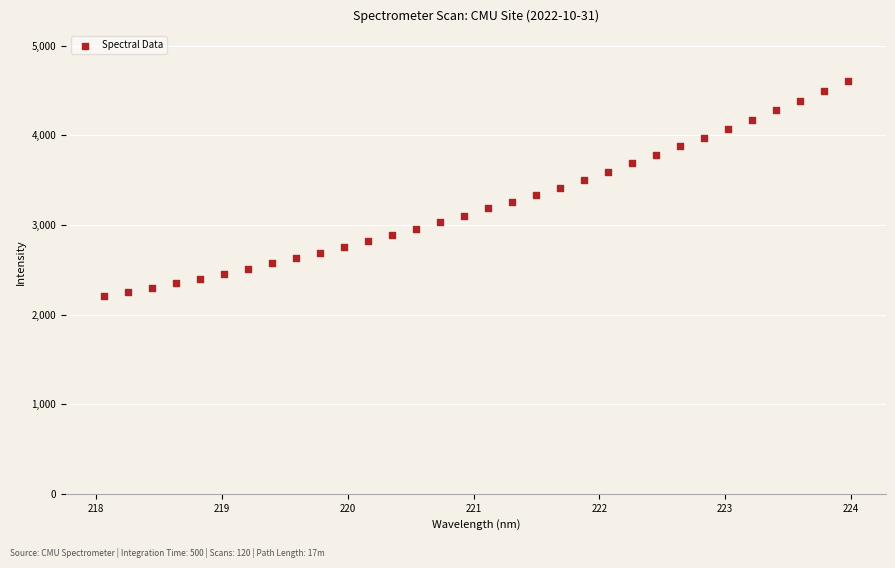

What is the range of Y values (max minus min)?

2403.8